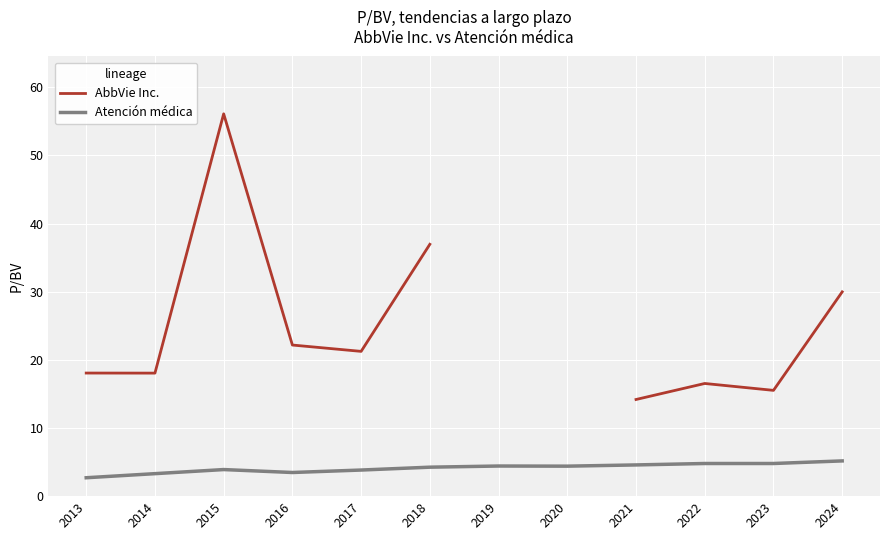

How many lines are shown in the chart?

2